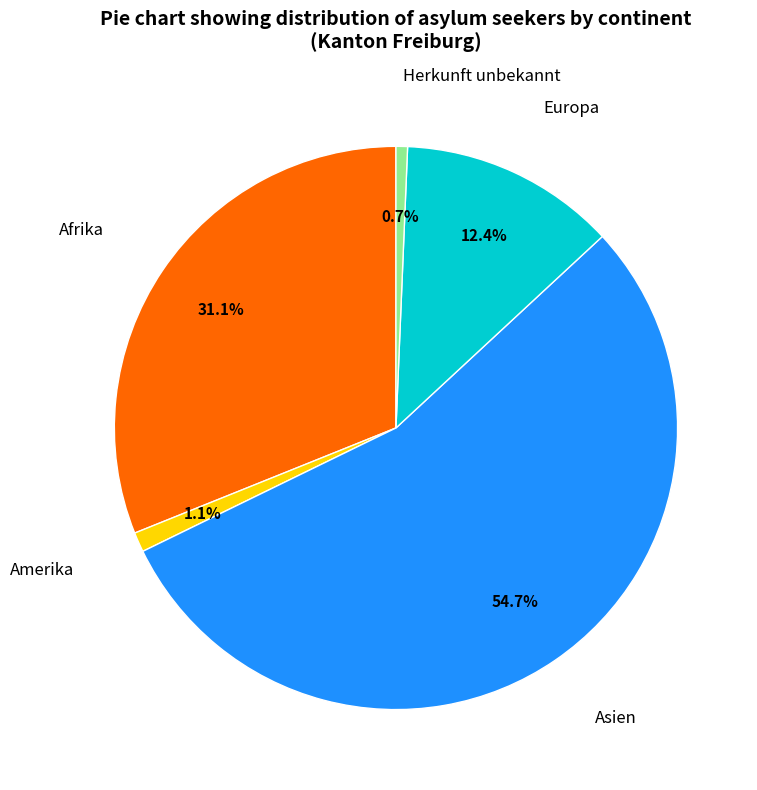

How many segments does this pie chart have?

5